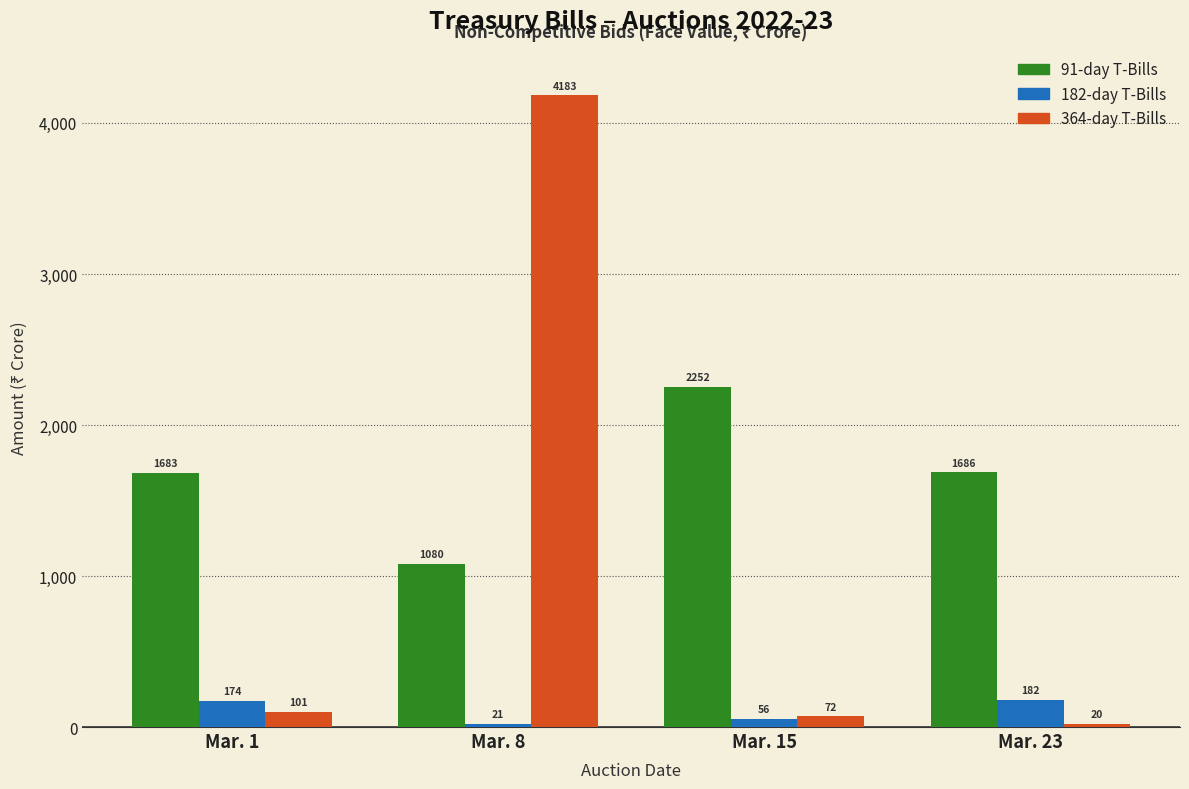

Which label corresponds to the largest value in the chart?

Mar. 8